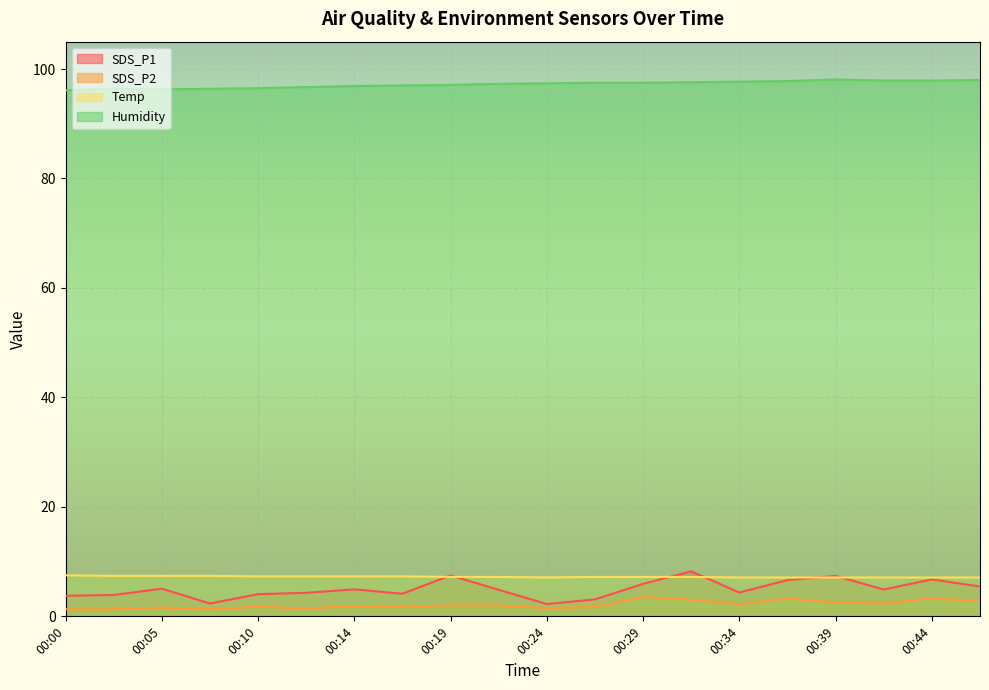

At which label does Humidity first exceed 97?

00:19